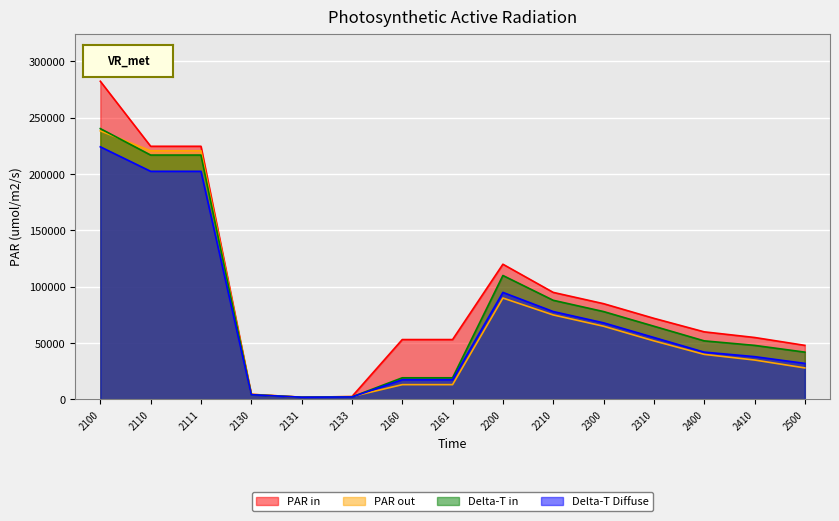

The value of Delta-T Diffuse at 2130 is 4199. True or false?

True